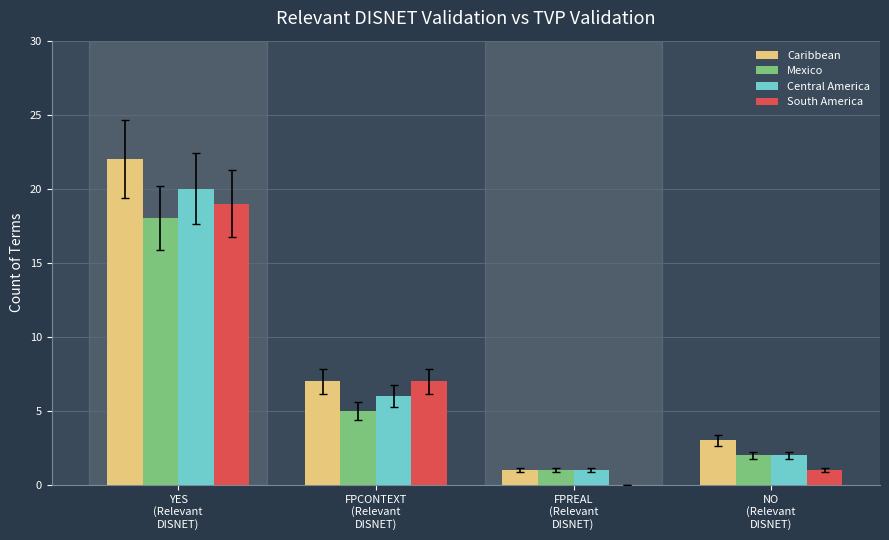

What is the sum of all Caribbean values?

33